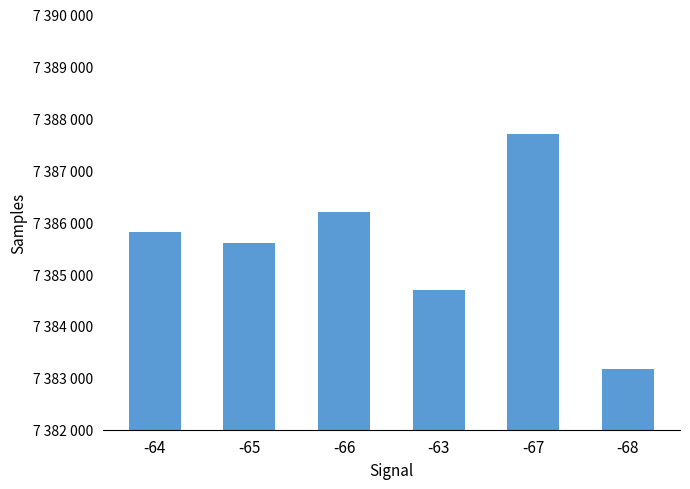

The value at -66 is 12468641. True or false?

False